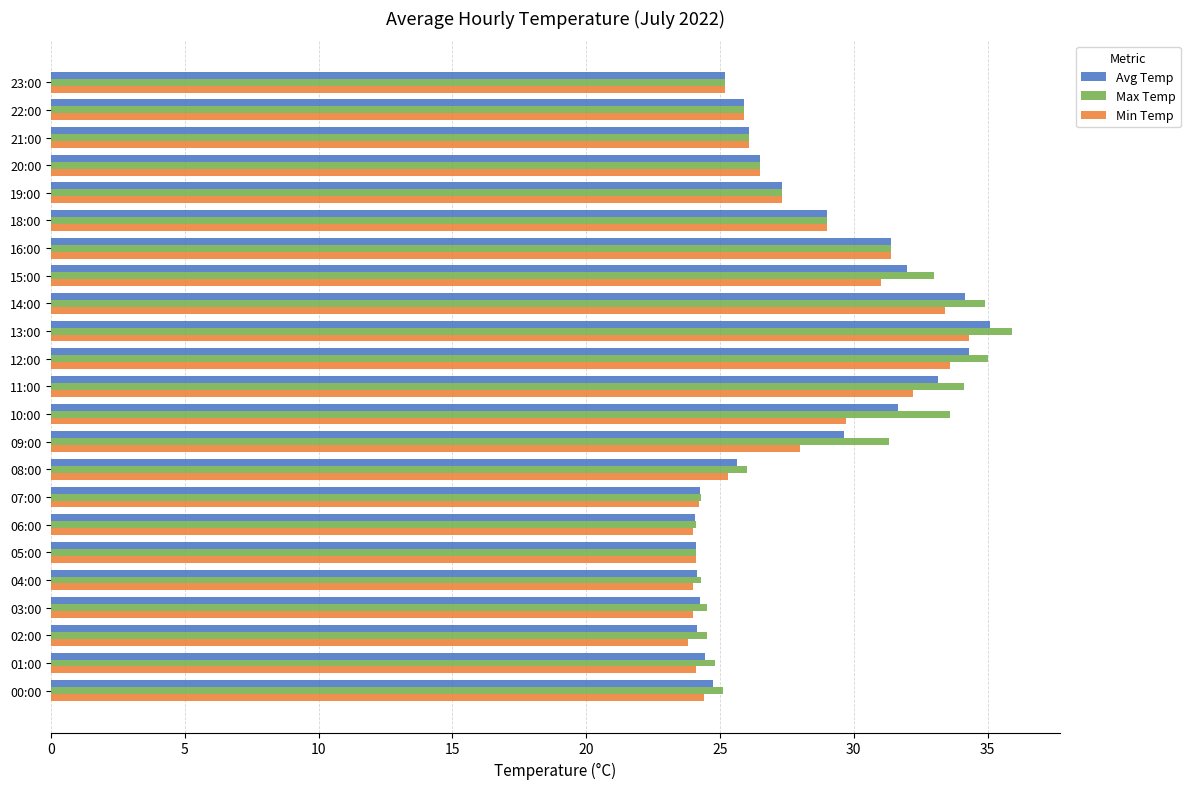

Which series has the widest spread of values?

Max Temp